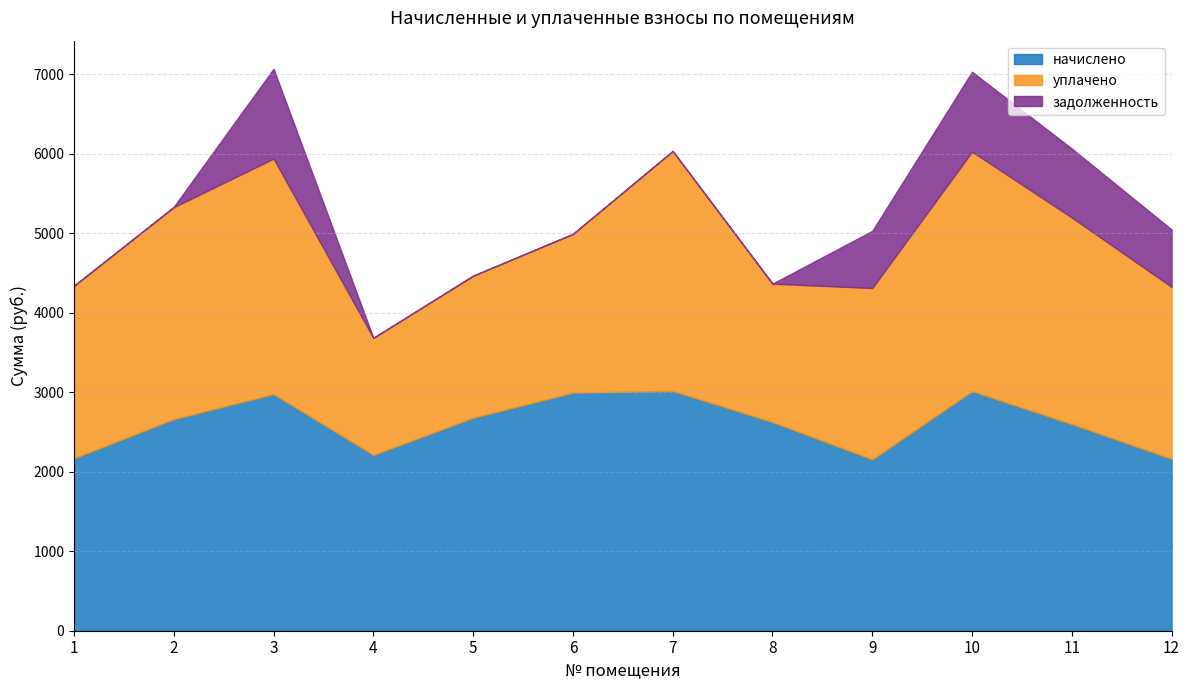

What is the sum of the задолженность values at 3 and 1?

1129.5